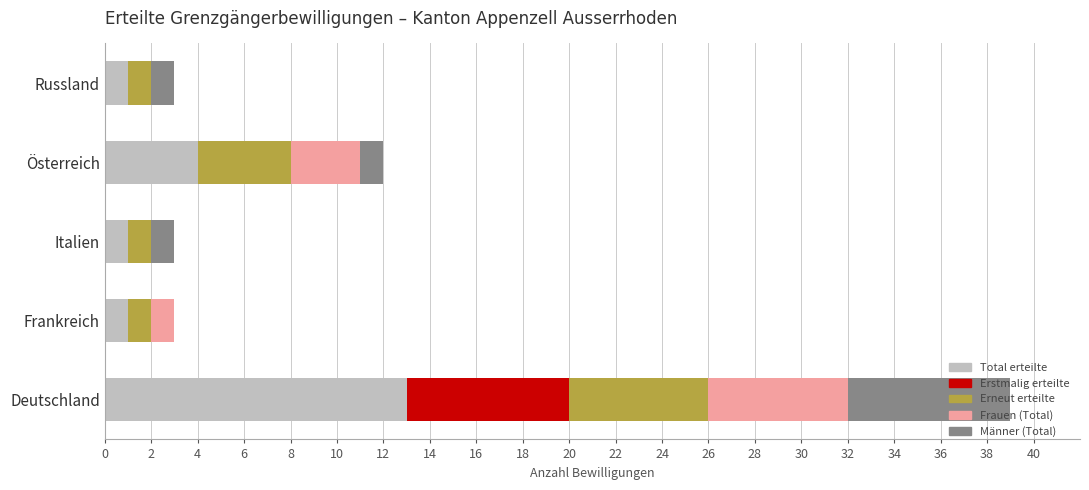

At which category is the sum across all series the highest?

Deutschland